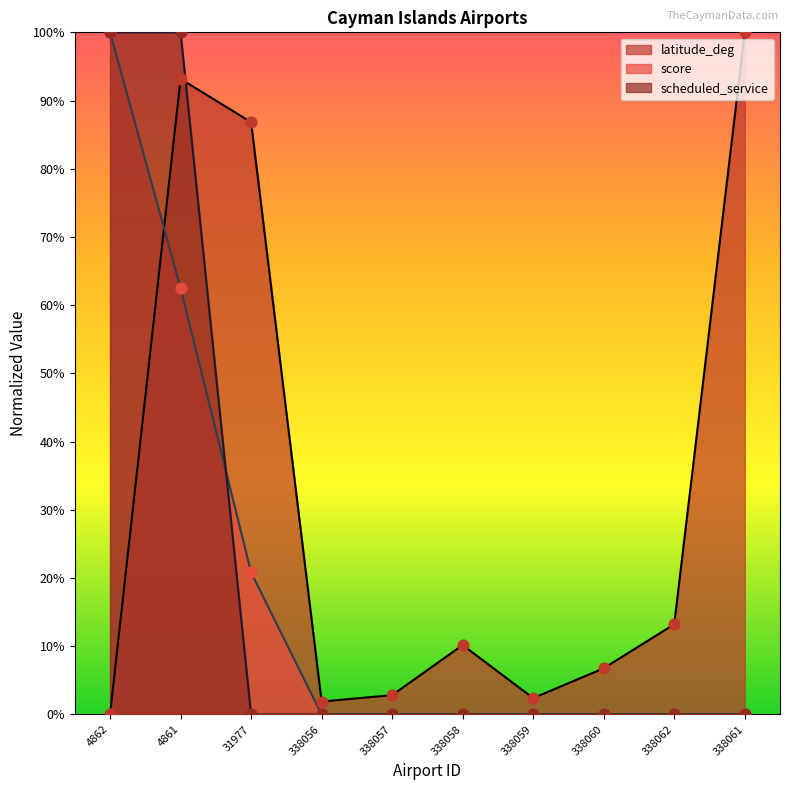

Which series contains the lowest Y value?

latitude_deg